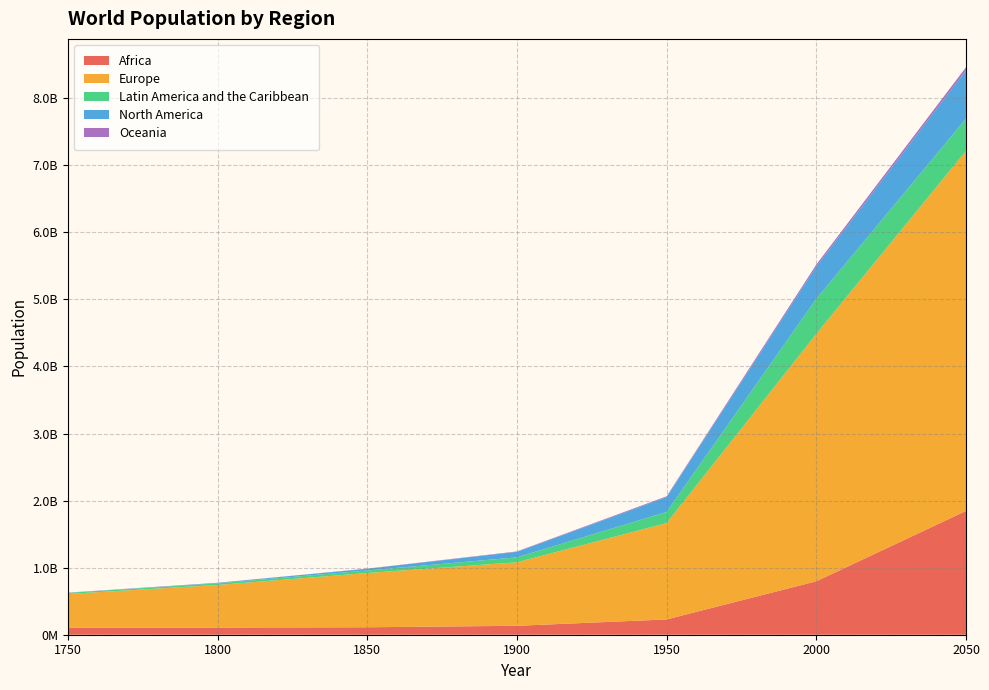

Reading right to left, extract all data points from this chart.

Africa: 1846000000	797000000	228000000	133000000	111000000	107000000	106000000
Europe: 5369000000	3689000000	1437000000	947000000	809000000	635000000	502000000
Latin America and the Caribbean: 480000000	523000000	166000000	74000000	38000000	24000000	16000000
North America: 722000000	481000000	221000000	82000000	26000000	7000000	2000000
Oceania: 45000000	30000000	12000000	6000000	2000000	2000000	2000000